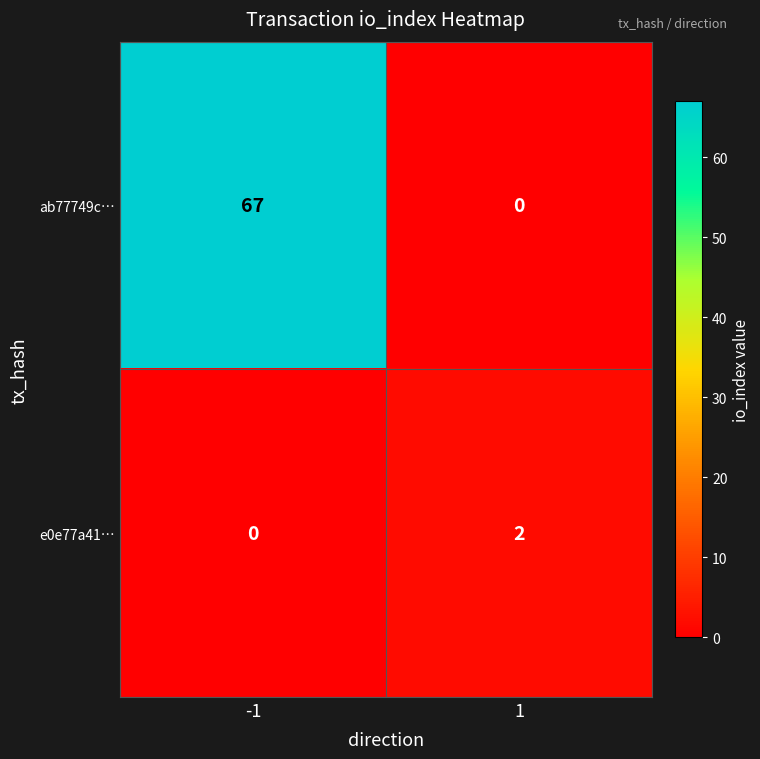

Which series has the largest range (max minus min)?

ab77749c…